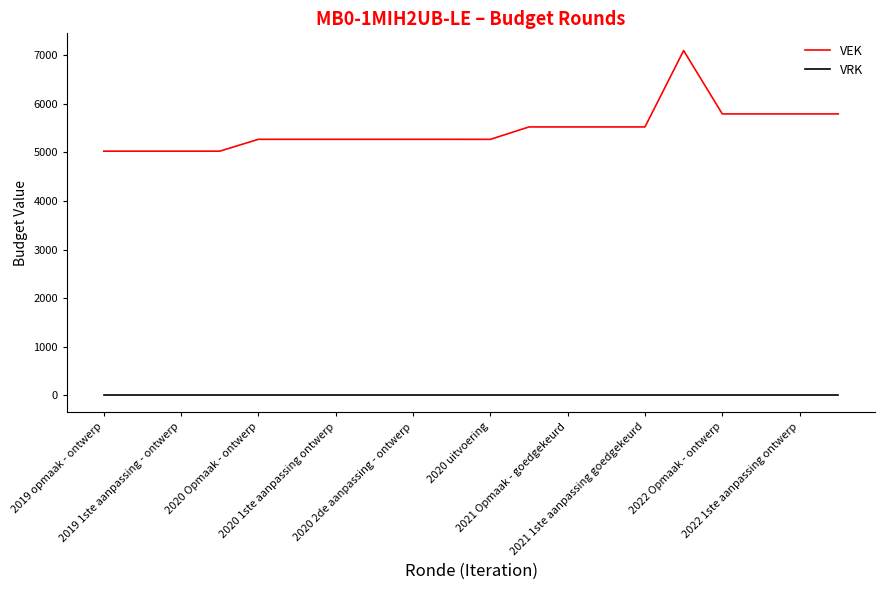

What is the lowest value of the VEK series?

5025